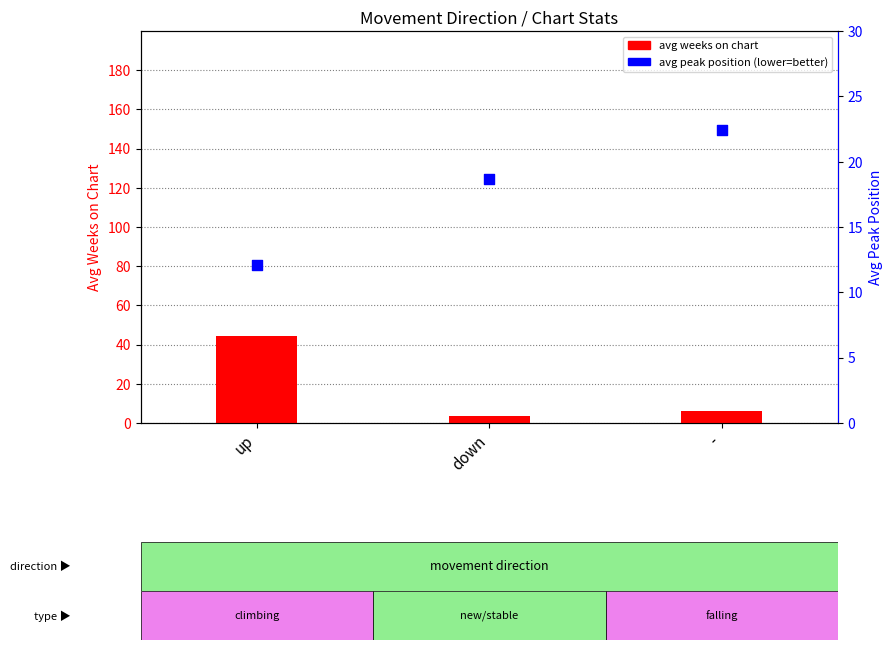

Which series contains the lowest Y value?

avg weeks on chart